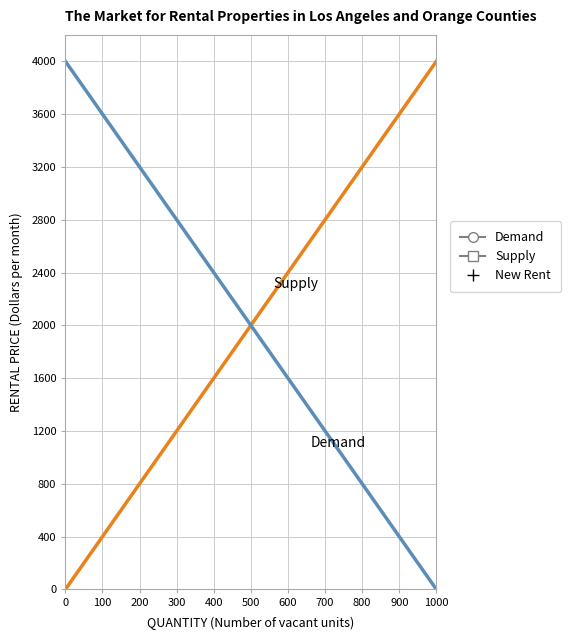

Count the Demand values in the range 800 to 3200.

7